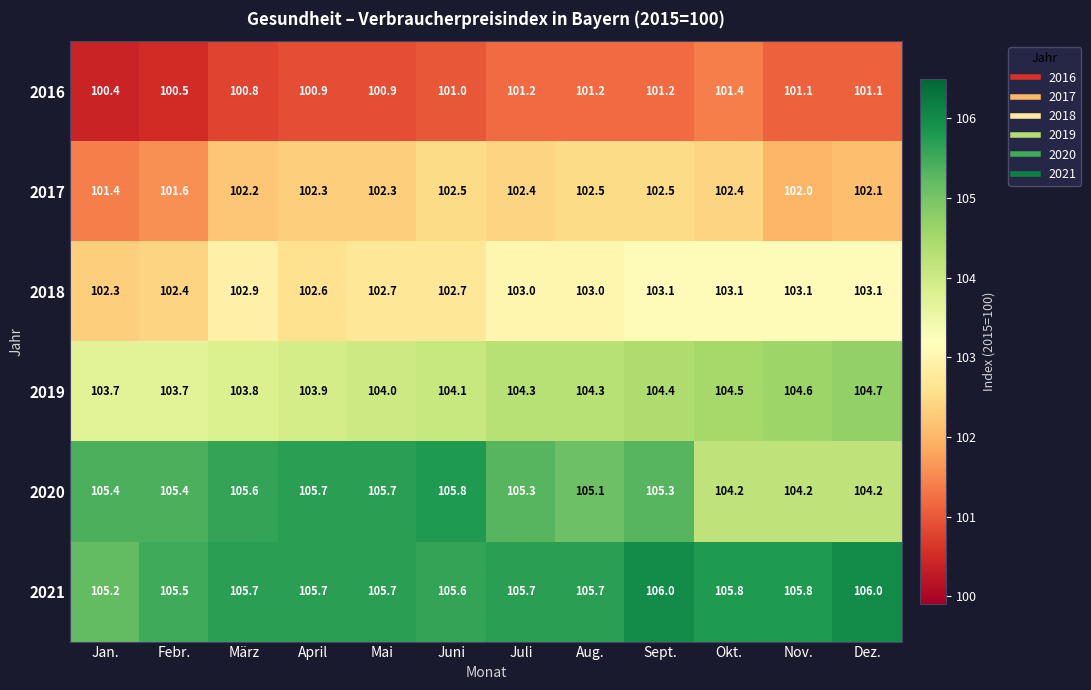

What is the approximate value of 2018 at Mai?

102.7